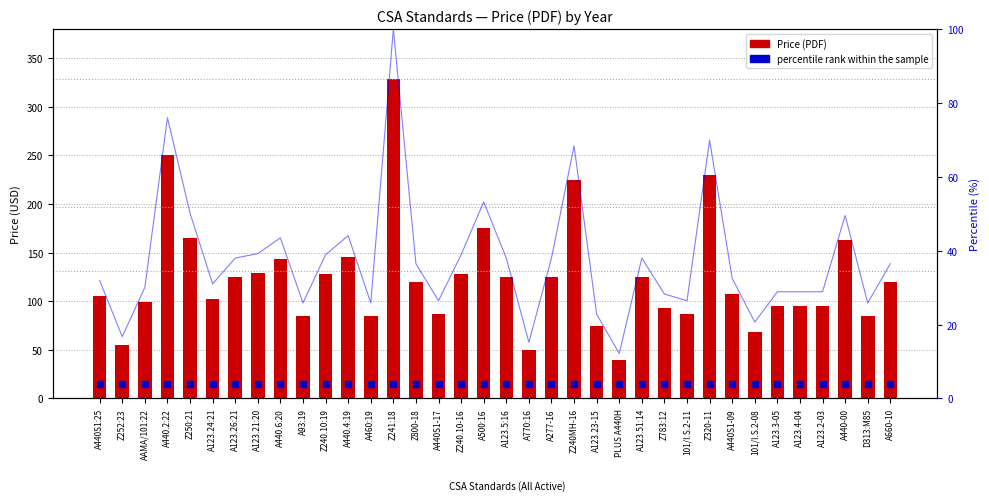

At which label does percentile rank within the sample first exceed 36?

A440.2:22